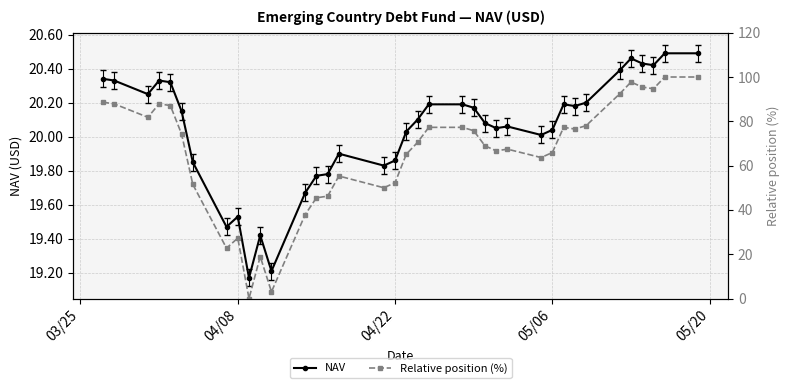

True or false: NAV has more than 1 interior local peaks.

True